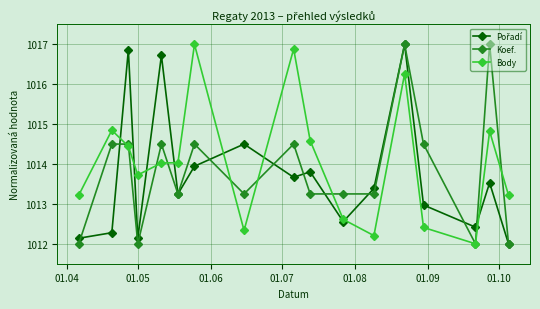

What is the maximum value shown in the chart?

1017.0